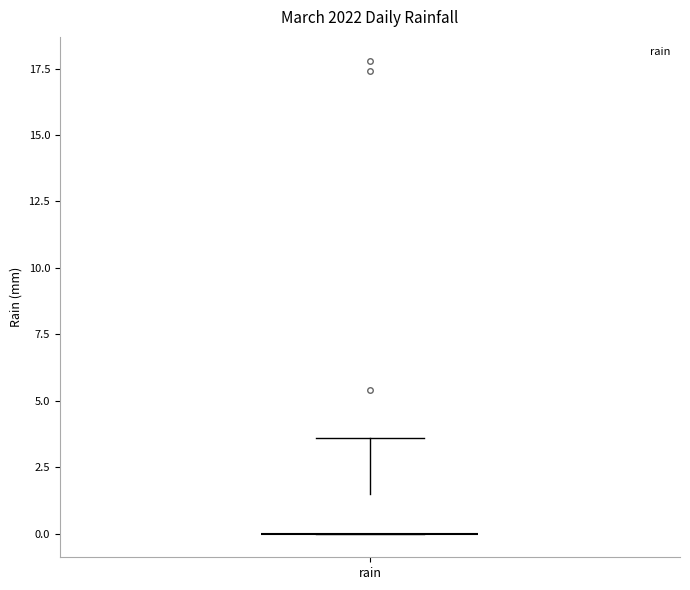

Transcribe this box plot: give where the median line is, the range the box spans, and where the two whiskers end, as read against the y-axis. The values are not printed on the chart, so give them approximately, as read against the axis.

median 0.0 (drawn on the box's lower edge), box 0.0 to 1.5, whiskers 0.0 to 3.5